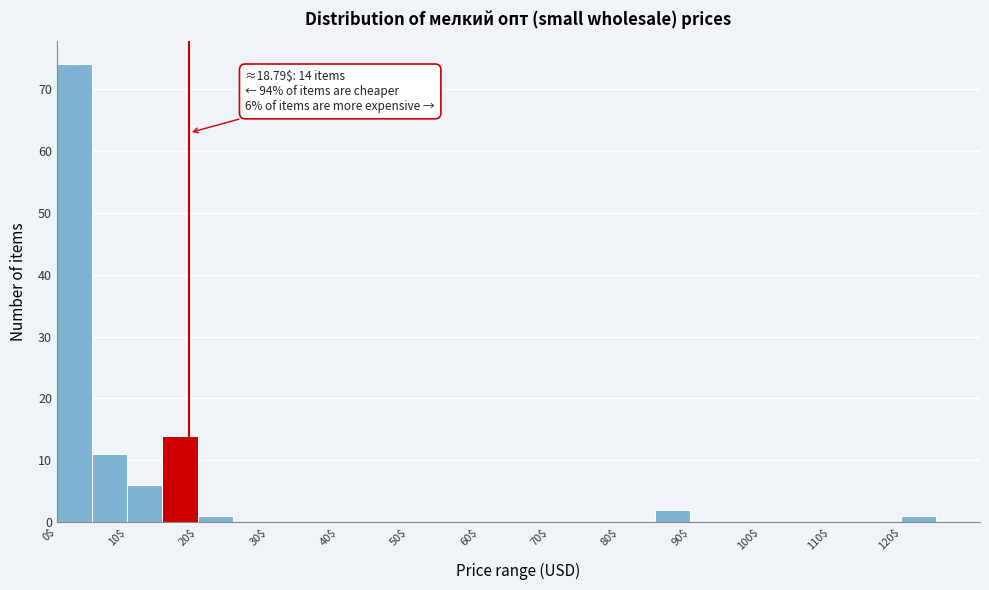

Which range on the x-axis has the tallest bar?

0 to 5